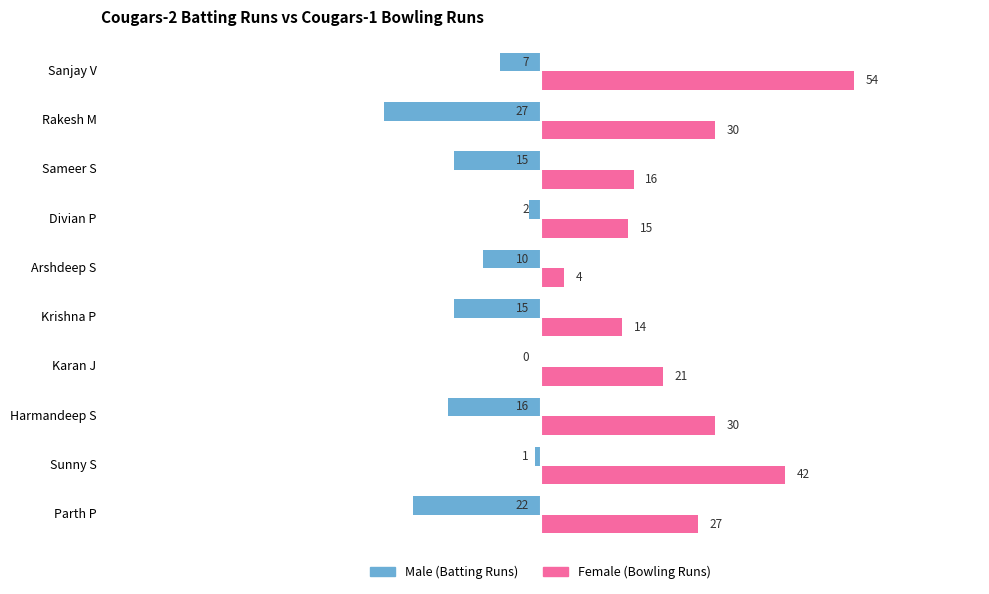

What is the maximum value shown in the chart?

54